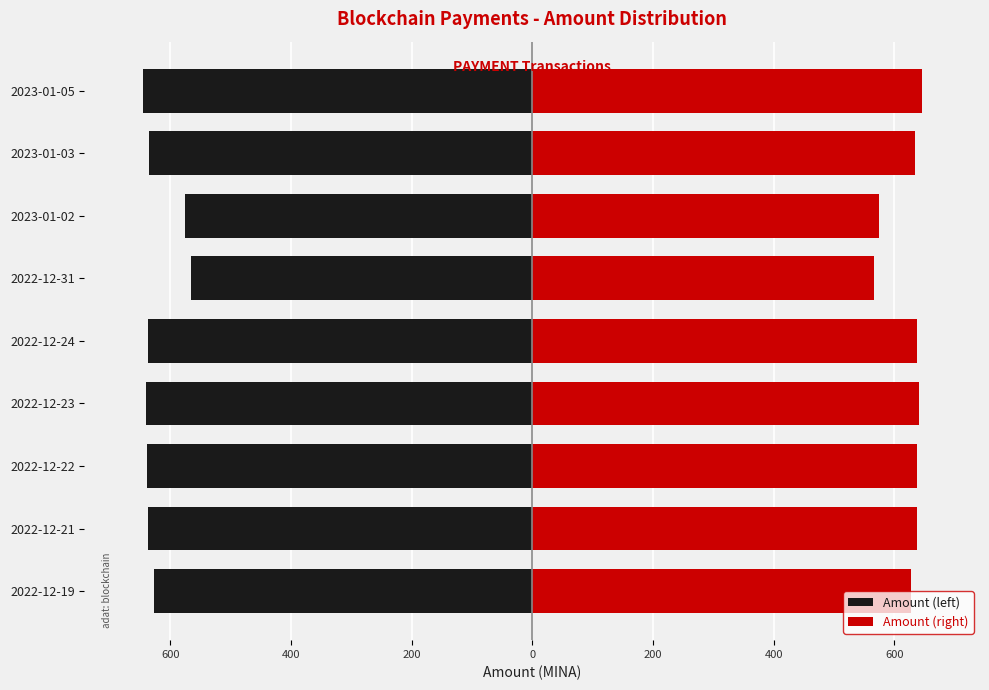

The value of Amount (right) at 2023-01-02 is 140.6. True or false?

False